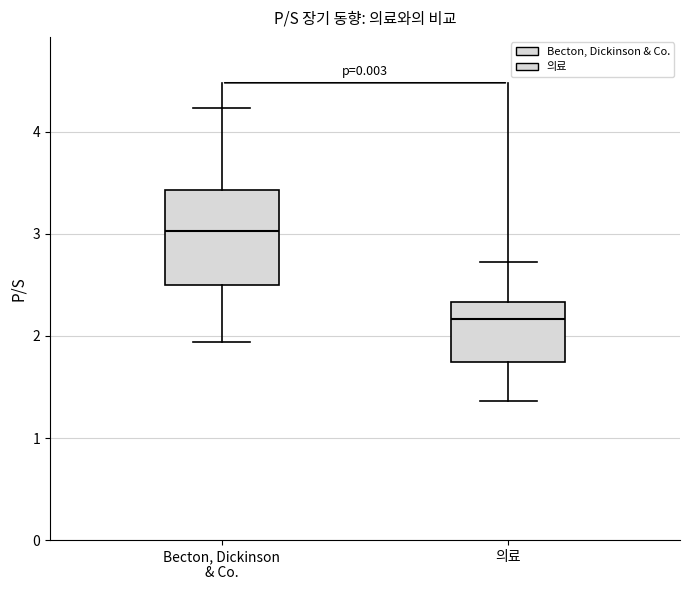

Which box's median line is the lowest?

의료